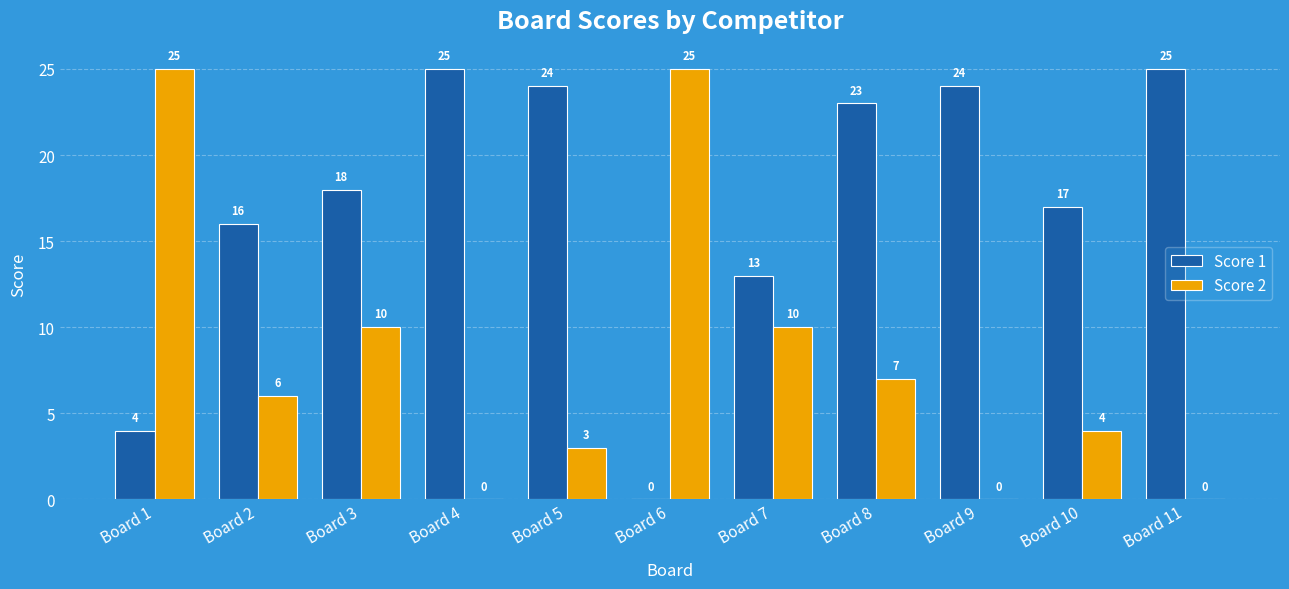

Reading left to right, what are all the values shown in this chart?

Score 1: Board 1=4	Board 2=16	Board 3=18	Board 4=25	Board 5=24	Board 6=0	Board 7=13	Board 8=23	Board 9=24	Board 10=17	Board 11=25
Score 2: Board 1=25	Board 2=6	Board 3=10	Board 4=0	Board 5=3	Board 6=25	Board 7=10	Board 8=7	Board 9=0	Board 10=4	Board 11=0